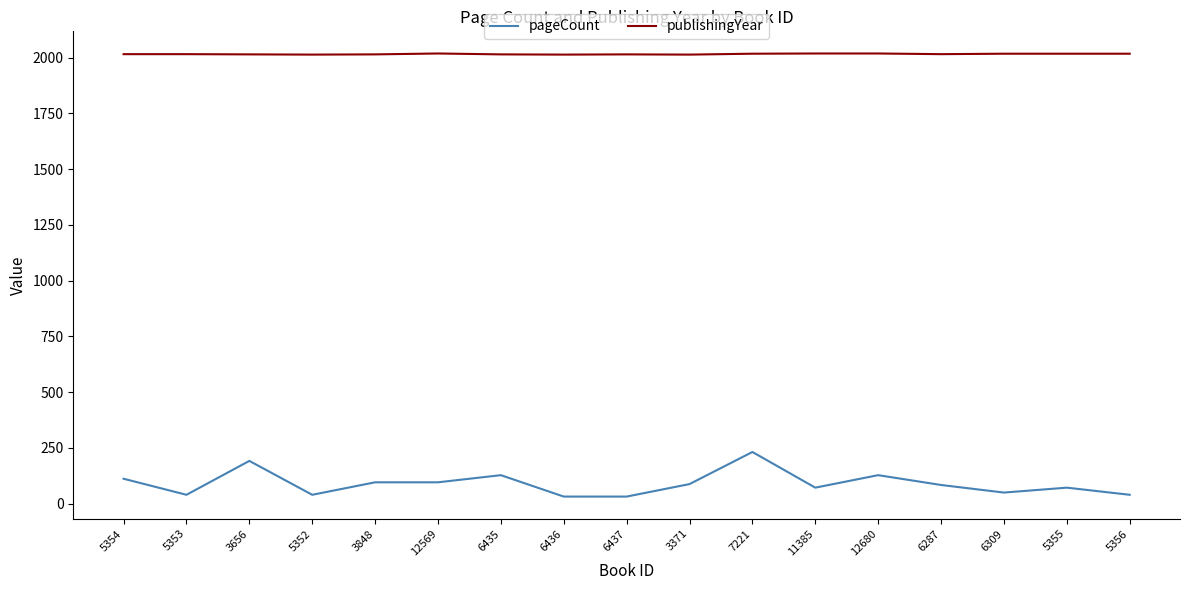

At which category is the sum across all series the highest?

7221